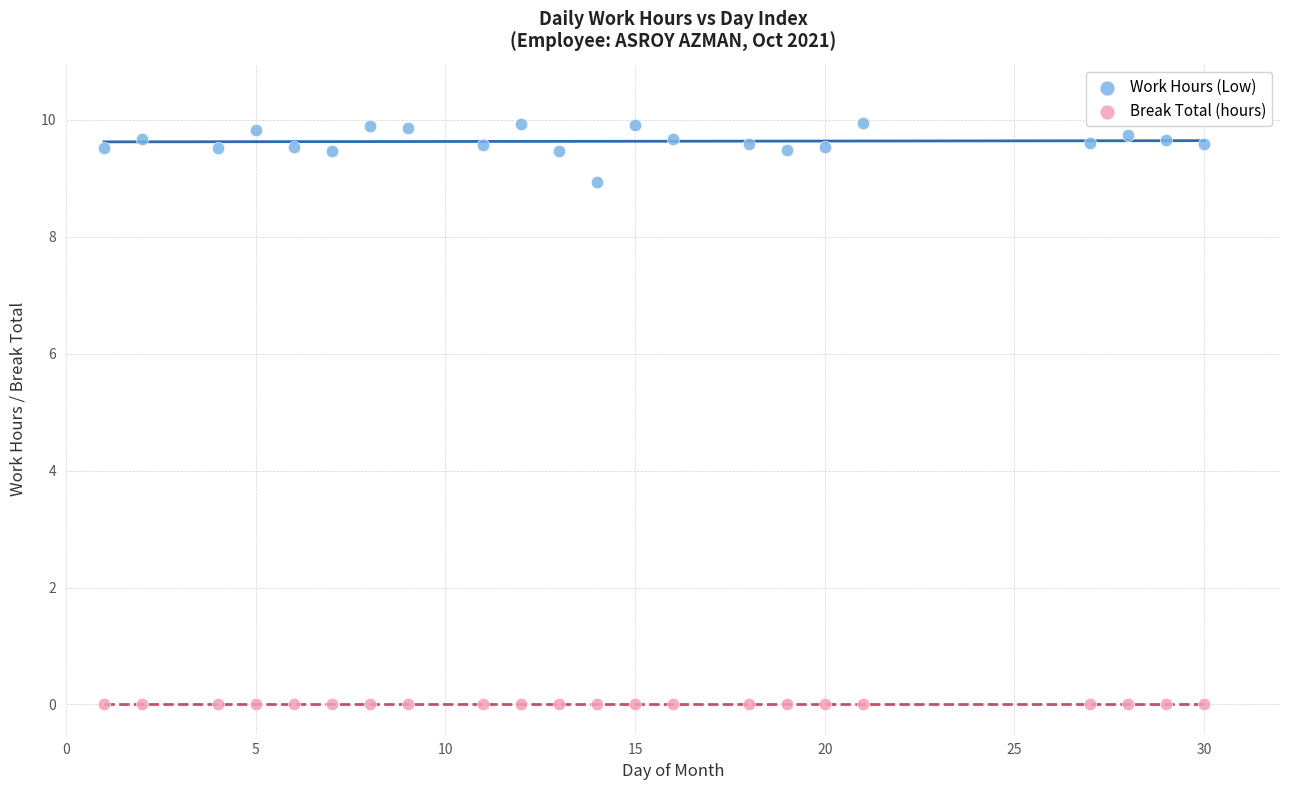

Which series reaches the minimum Y coordinate?

Break Total (hours)